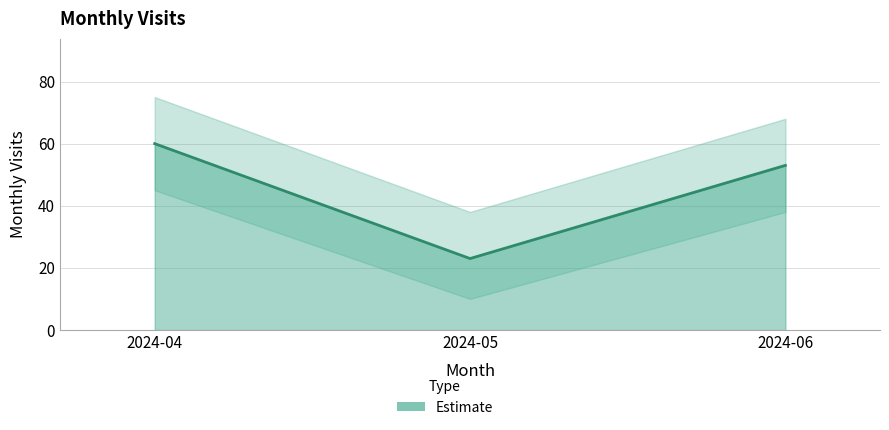

Reading left to right, list all the values displayed in this chart.

2024-04=60	2024-05=23	2024-06=53